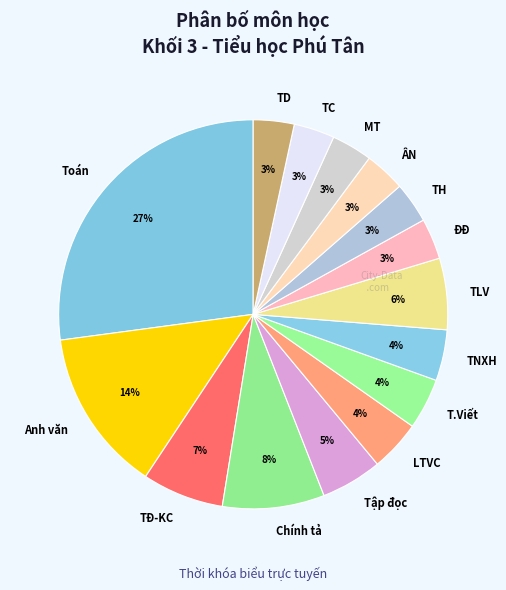

Which slice is the largest?

Toán